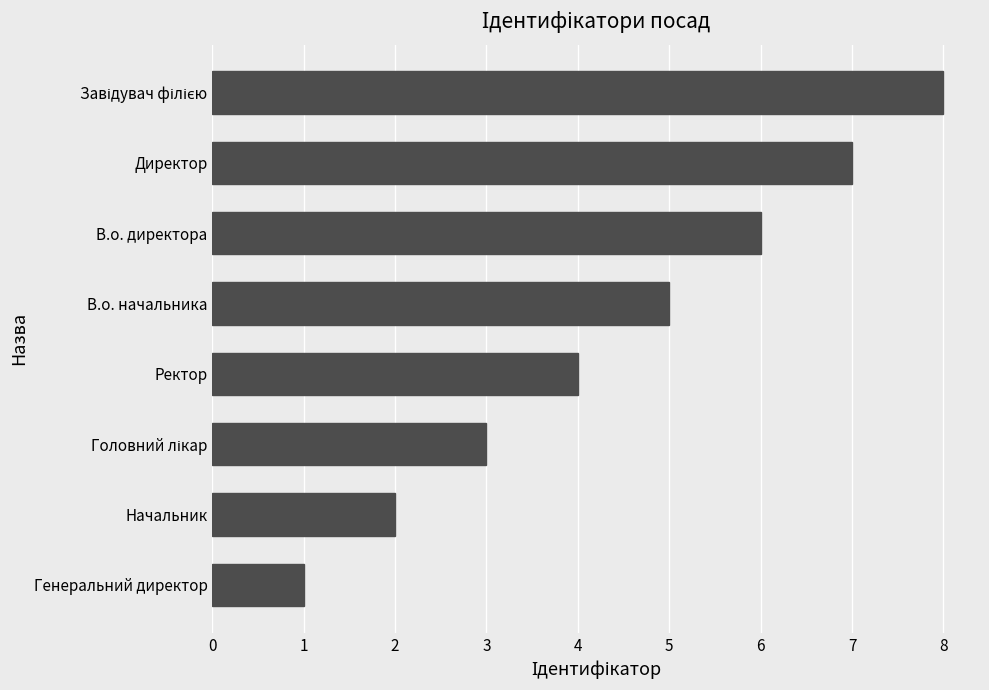

How many bars are there in total?

8